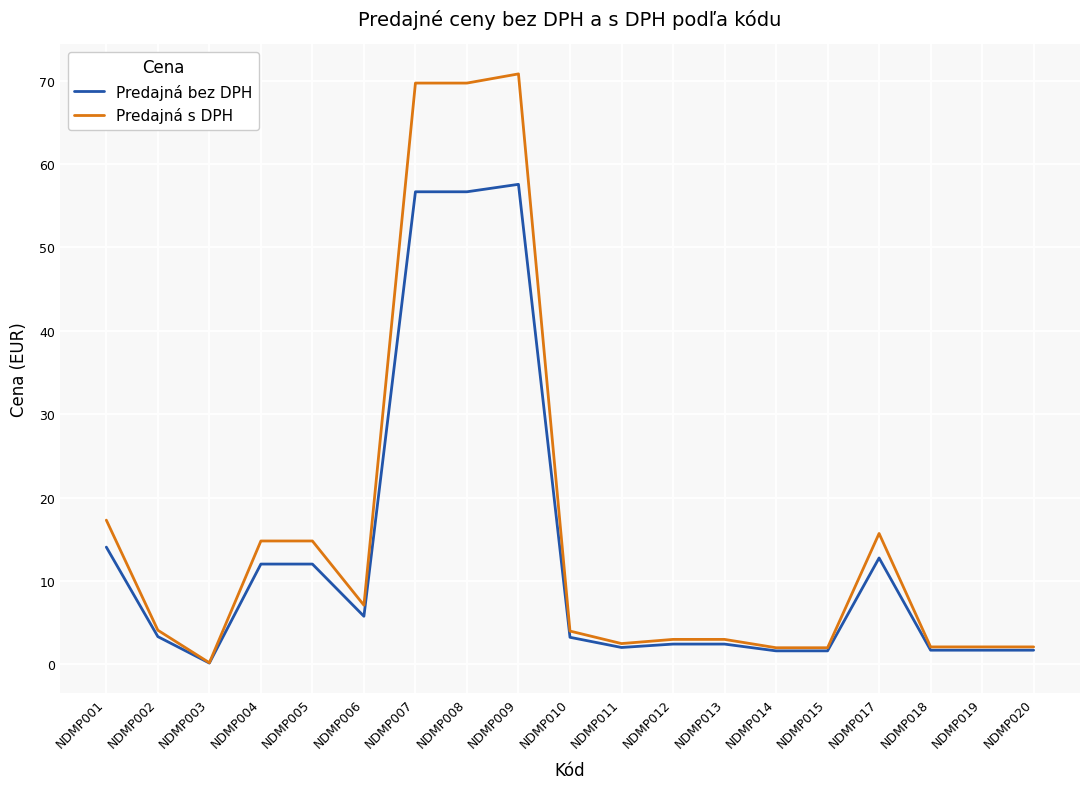

Which series has the largest range (max minus min)?

Predajná s DPH